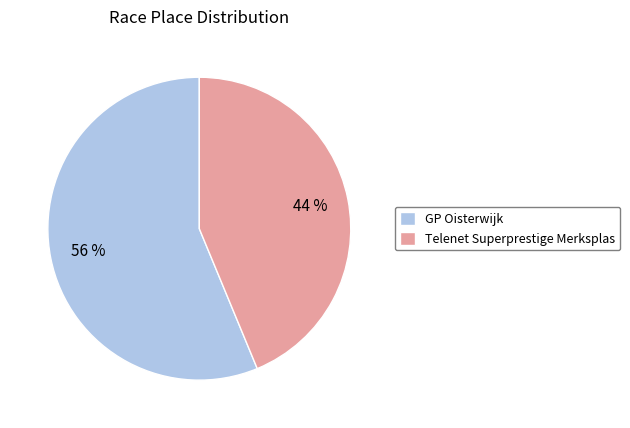

Combined, do Telenet Superprestige Merksplas and GP Oisterwijk account for over 50%?

Yes